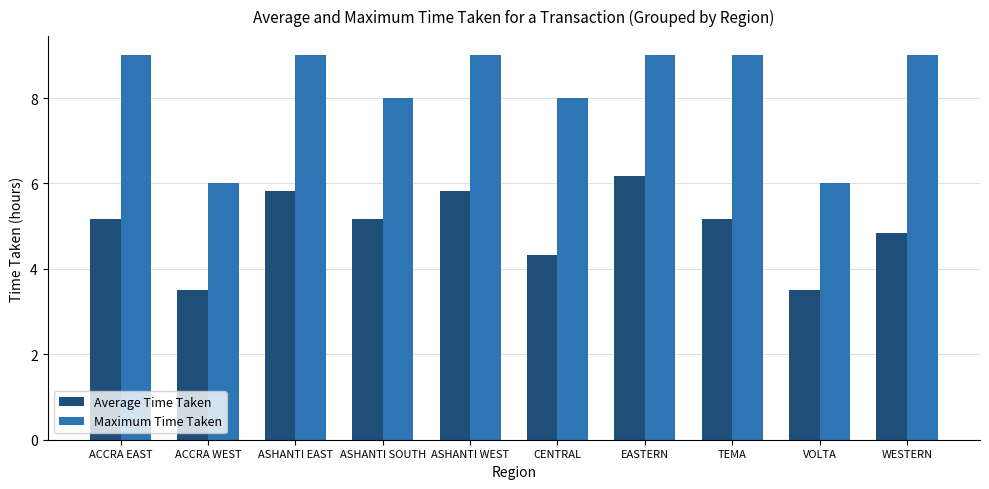

Reading right to left, extract all data points from this chart.

Average Time Taken: 4.8	3.5	5.2	6.2	4.3	5.8	5.2	5.8	3.5	5.2
Maximum Time Taken: 9.0	6.0	9.0	9.0	8.0	9.0	8.0	9.0	6.0	9.0